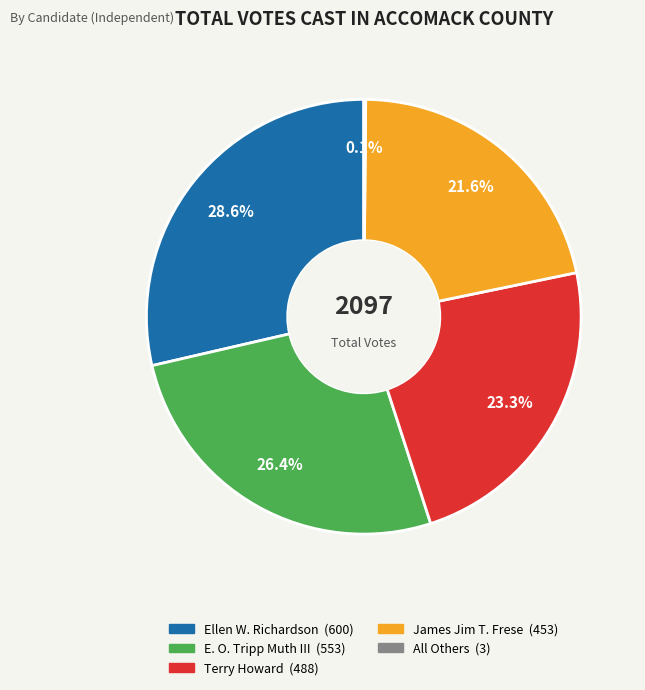

Which has a higher value, Ellen W. Richardson or Terry Howard?

Ellen W. Richardson